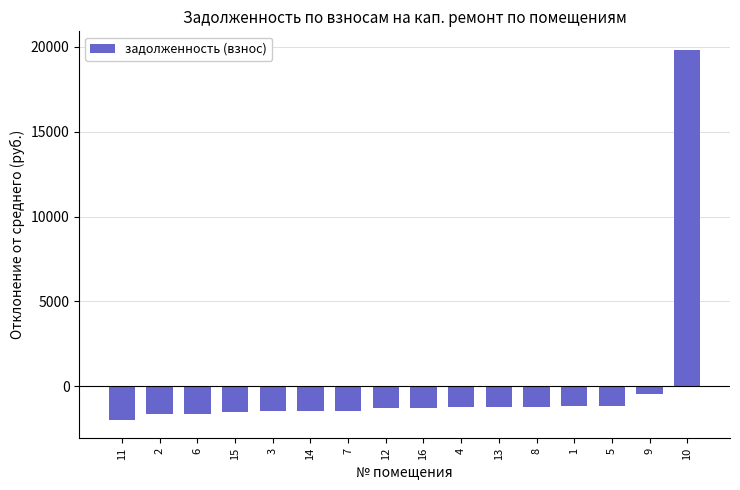

What is the value of the 14th bar from the left?

-1155.3